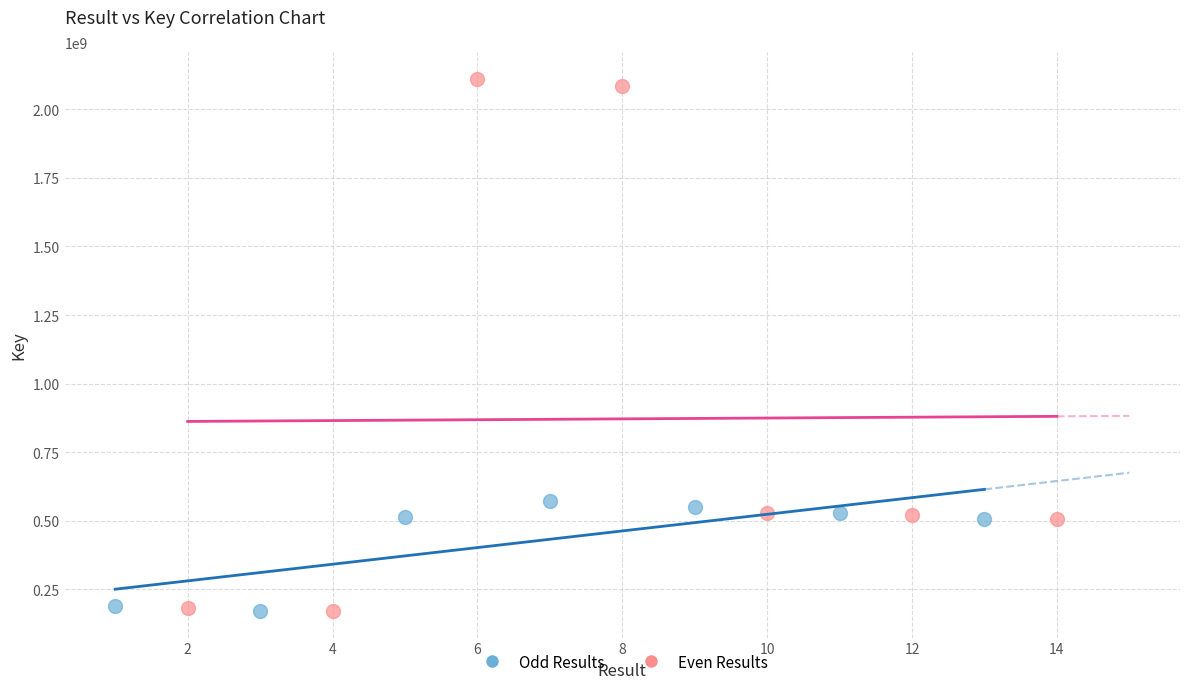

Which series has the widest spread of Y values?

Even Results